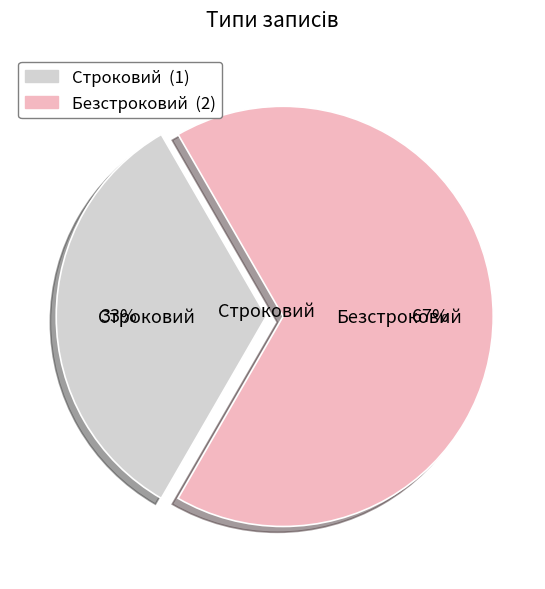

Rank the categories by value from highest to lowest.

Безстроковий, Строковий